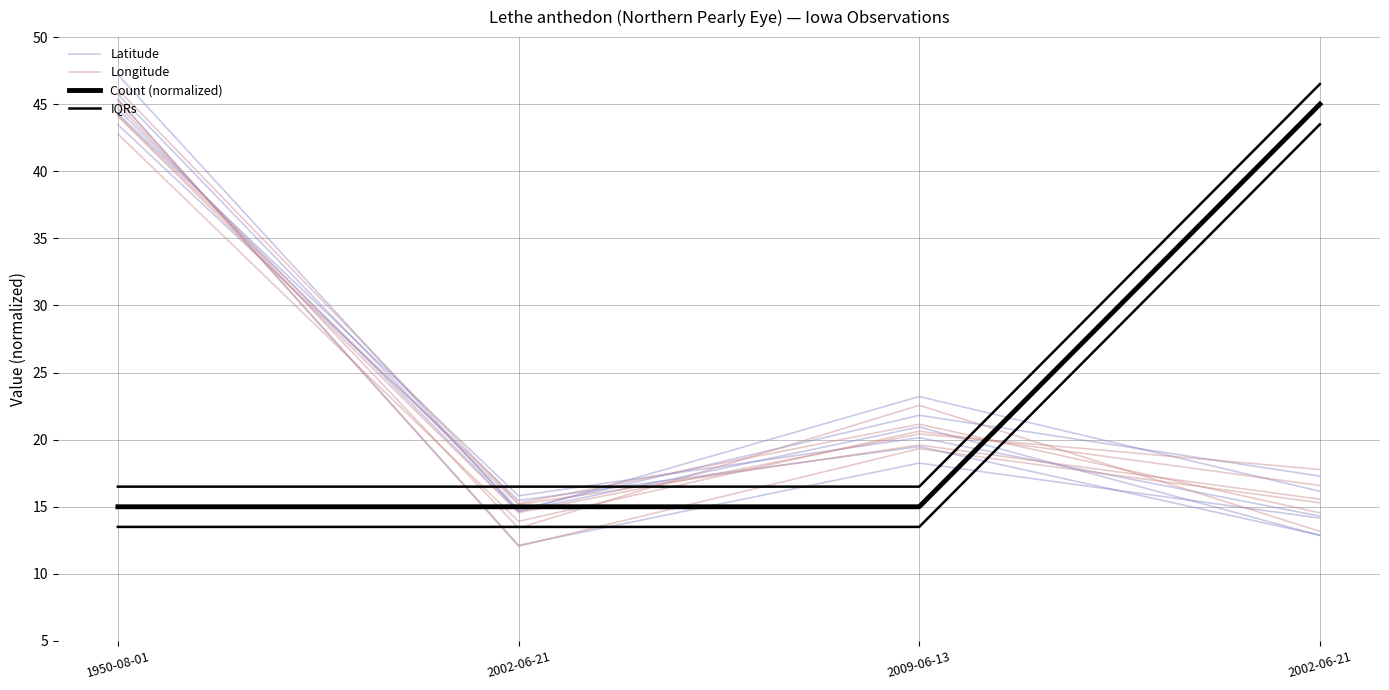

At how many categories does at least one series exceed 15?

4